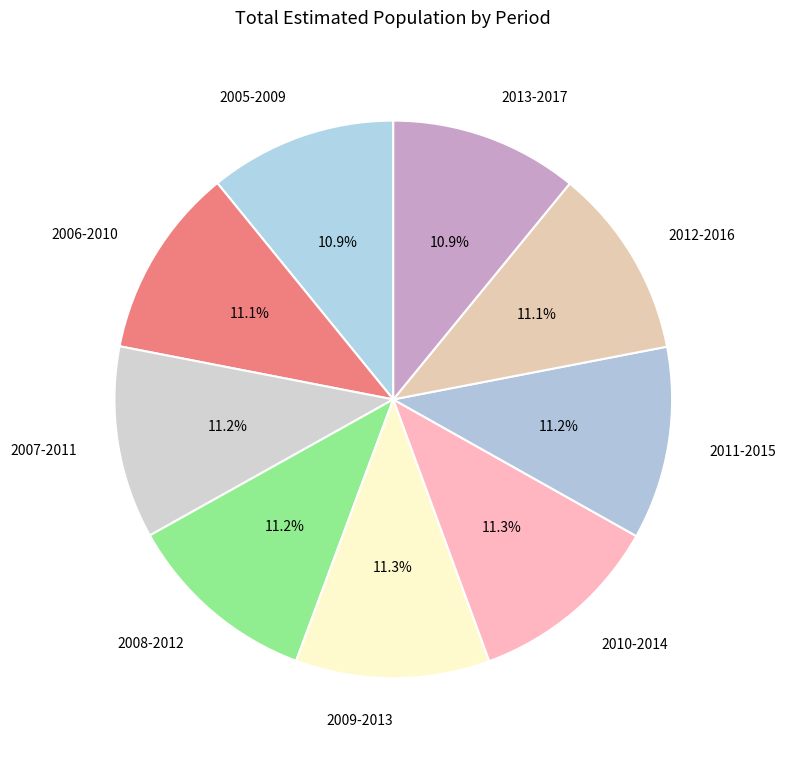

What percentage is NOT represented by 2008-2012?

88.8%